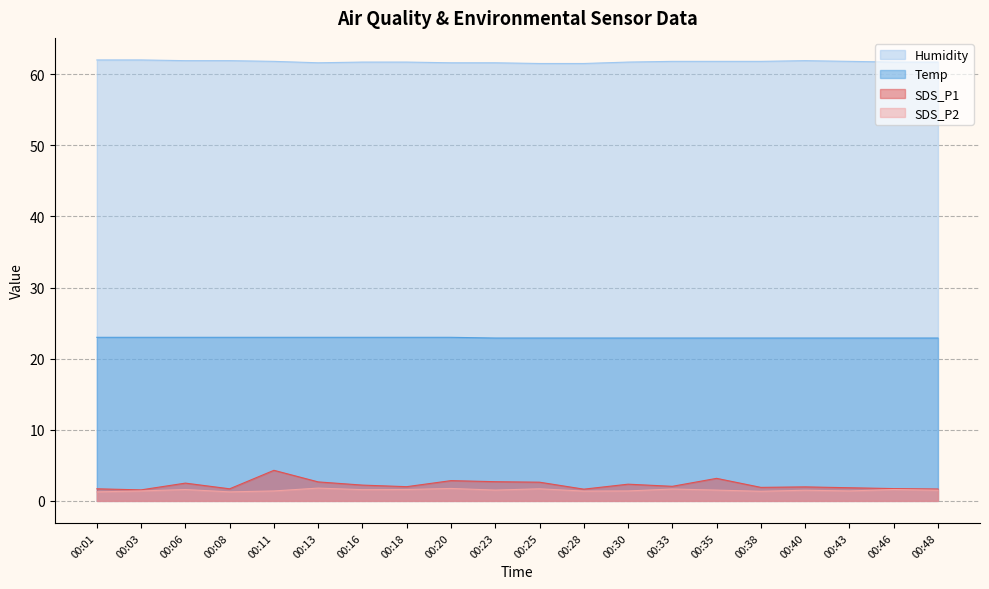

What is the difference between the highest and lowest values at 00:03?

60.6